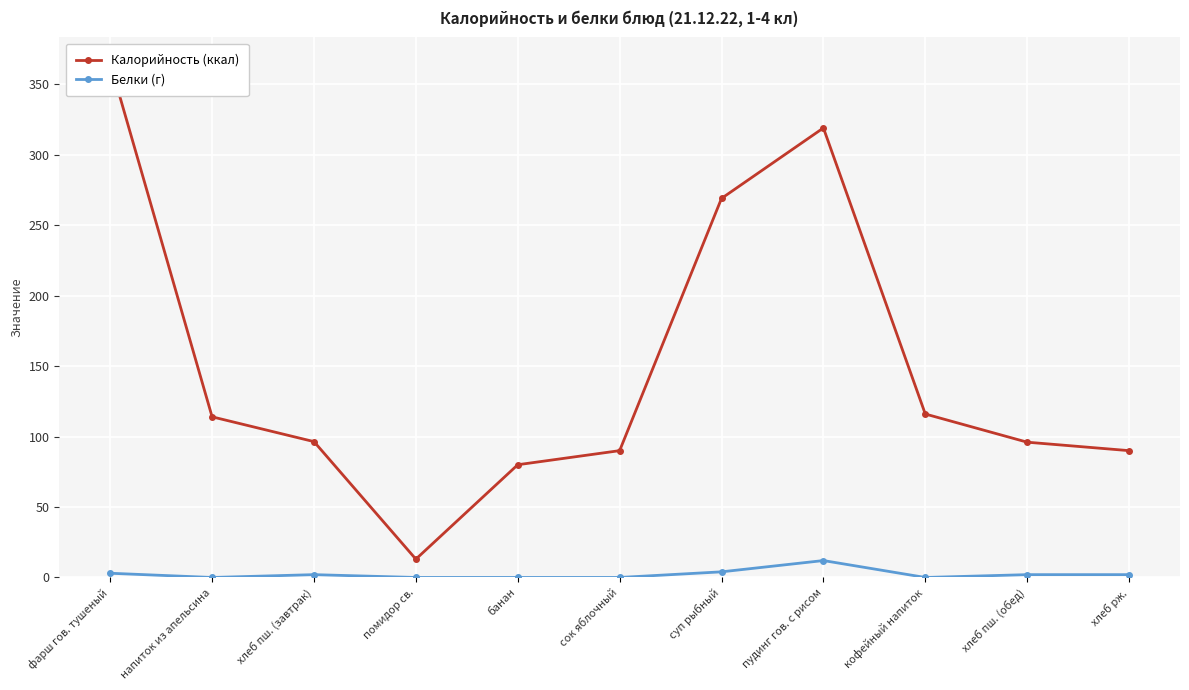

Rank the series at хлеб пш. (обед) from lowest to highest value.

Белки (г), Калорийность (ккал)